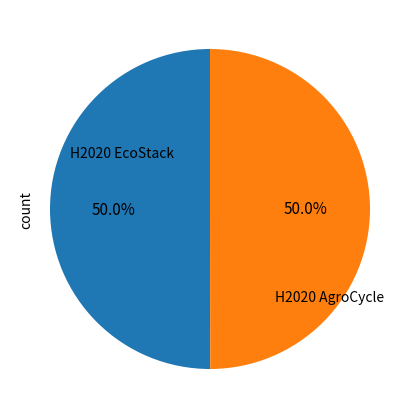

Rank the categories by value from highest to lowest.

H2020 EcoStack, H2020 AgroCycle